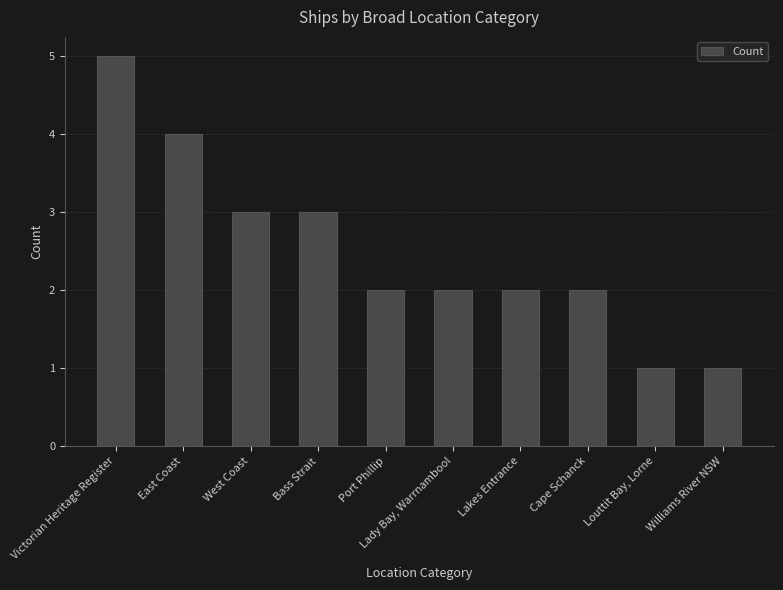

Which category has the highest value across all series?

Victorian Heritage Register